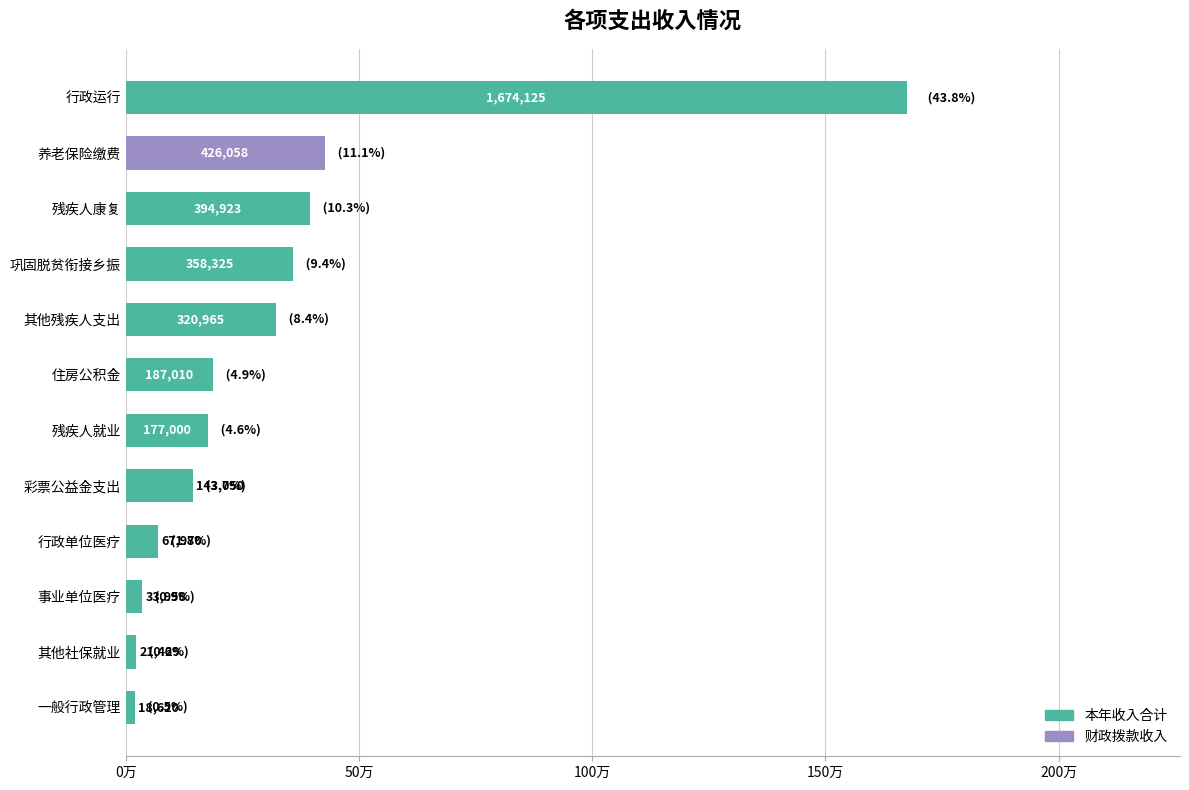

Rank the categories by value from highest to lowest.

行政运行, 养老保险缴费, 残疾人康复, 巩固脱贫衔接乡振, 其他残疾人支出, 住房公积金, 残疾人就业, 彩票公益金支出, 行政单位医疗, 事业单位医疗, 其他社保就业, 一般行政管理